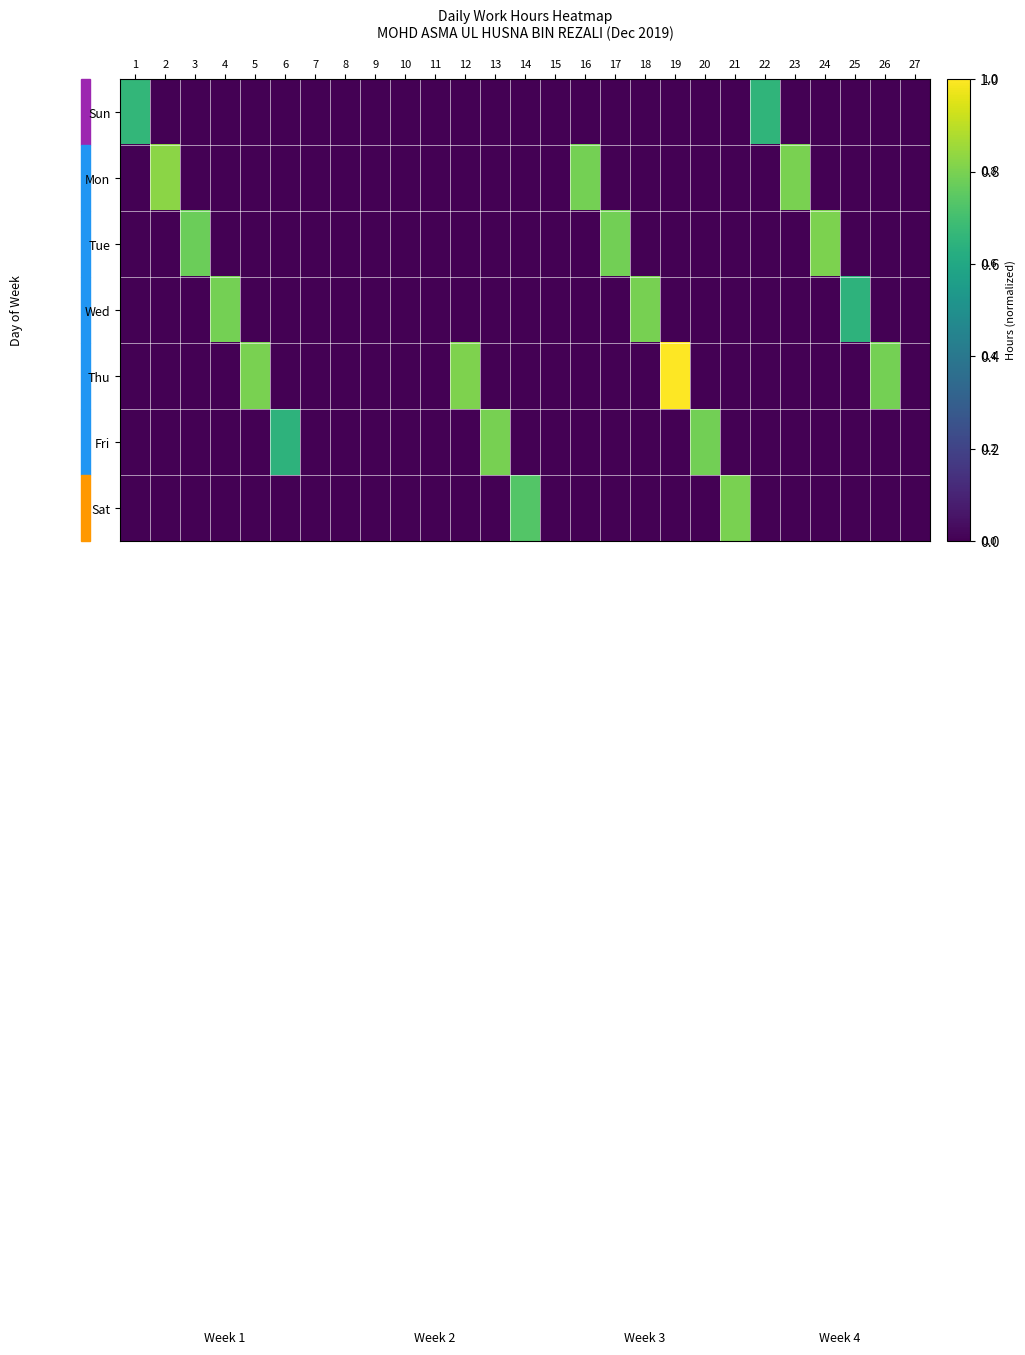

Which series has the largest total across all categories?

Thu